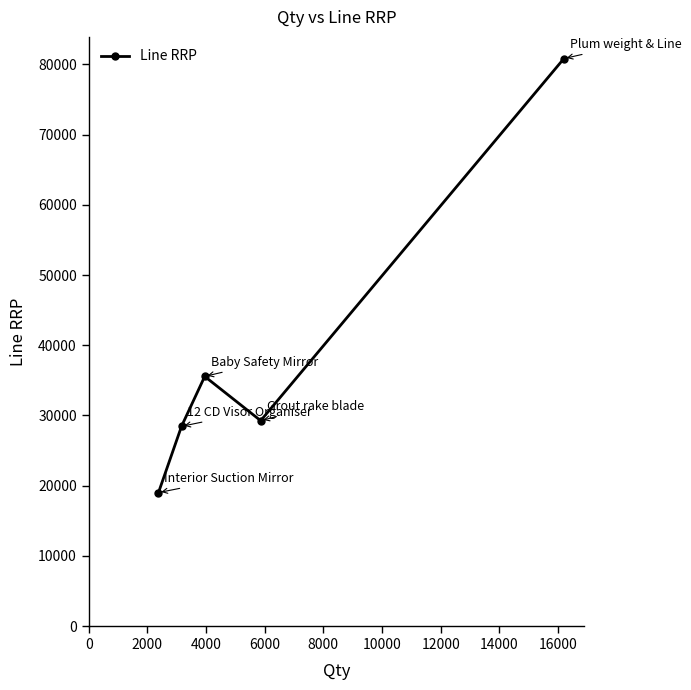

What is the greatest value displayed?

80838.0